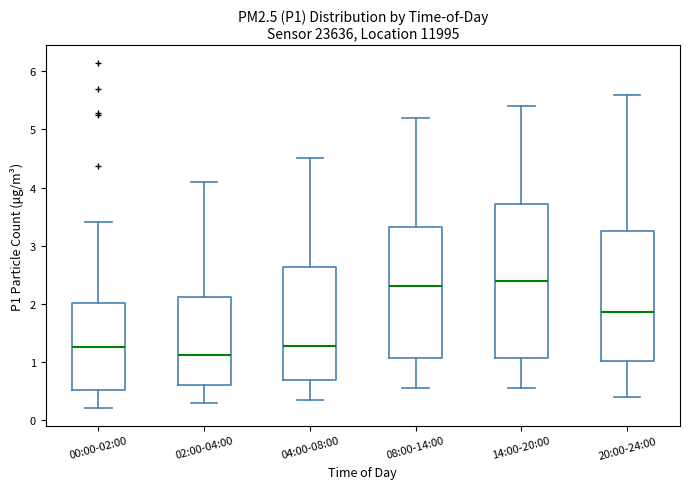

Where is the lower edge of the box for 02:00-04:00 on the y-axis? The values are not printed on the chart, so give them approximately, as read against the axis.

0.6